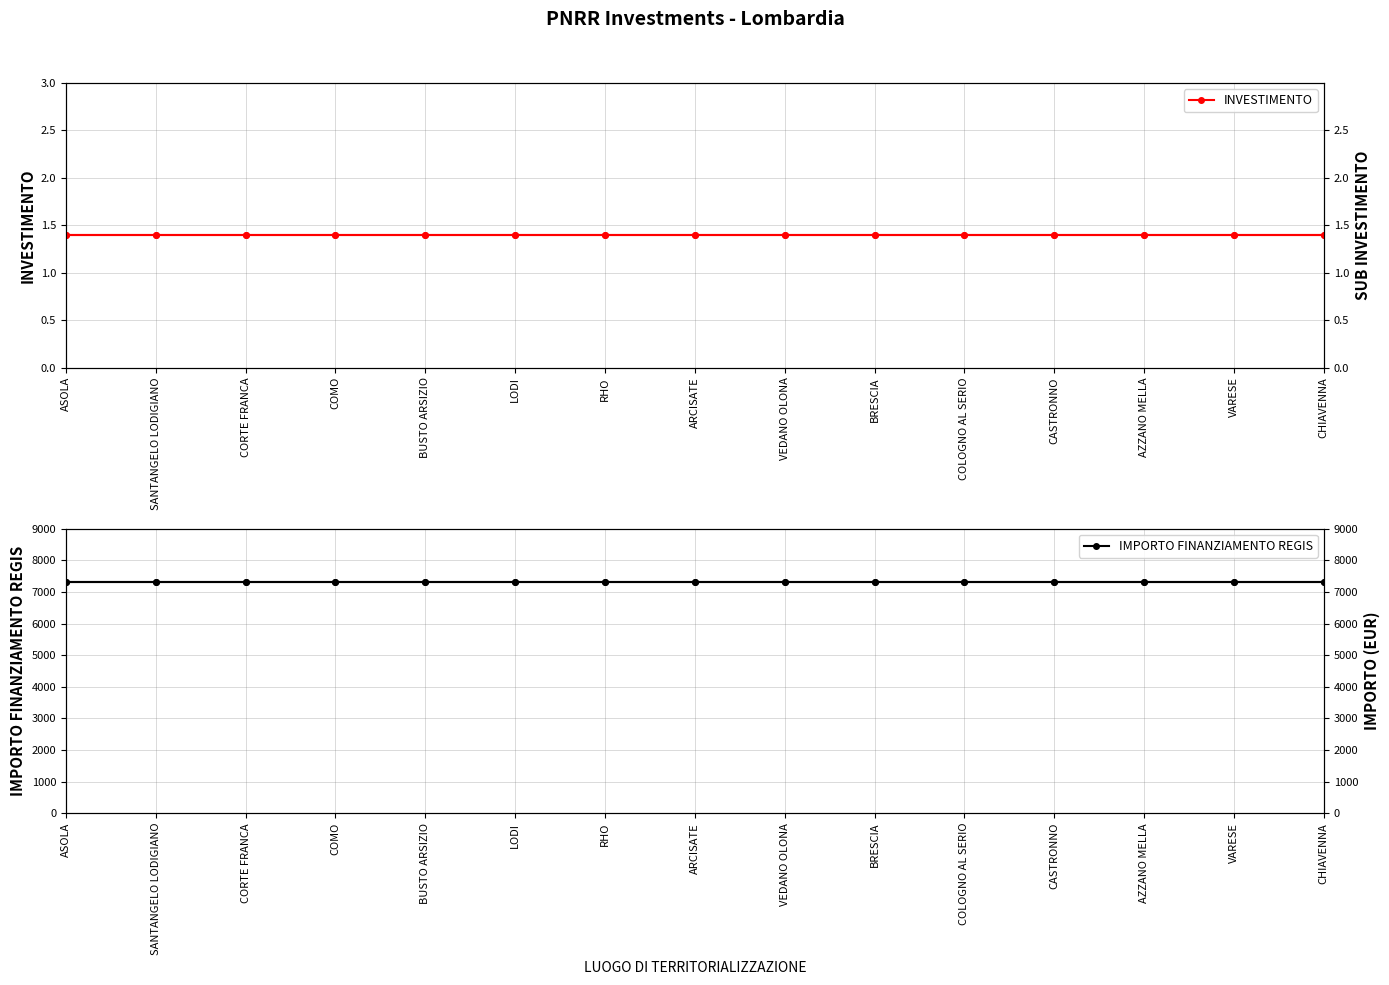

True or false: INVESTIMENTO and IMPORTO FINANZIAMENTO REGIS intersect in this chart.

False